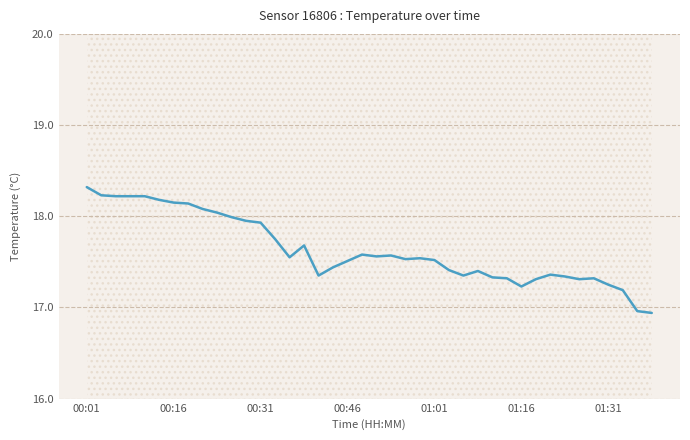

What is the smallest value displayed?

16.9